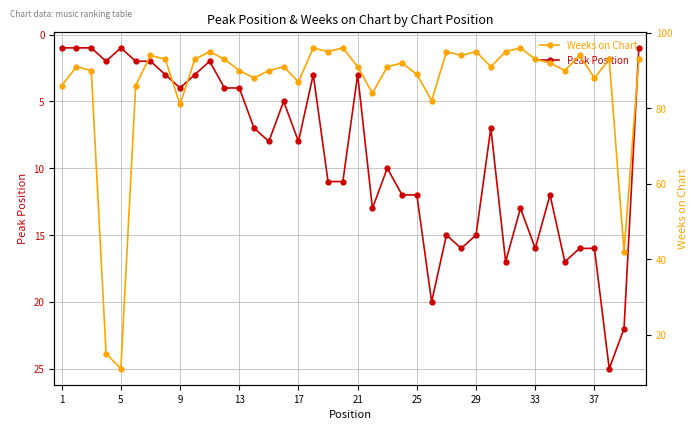

True or false: Peak Position has more than 1 interior local peaks.

True